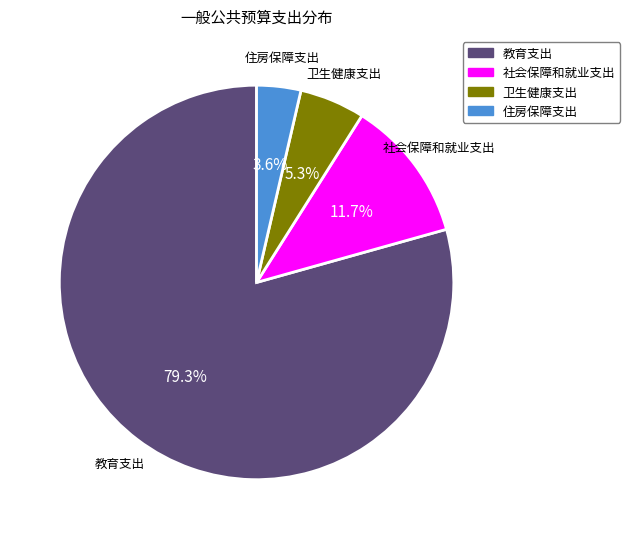

How many segments does this pie chart have?

4